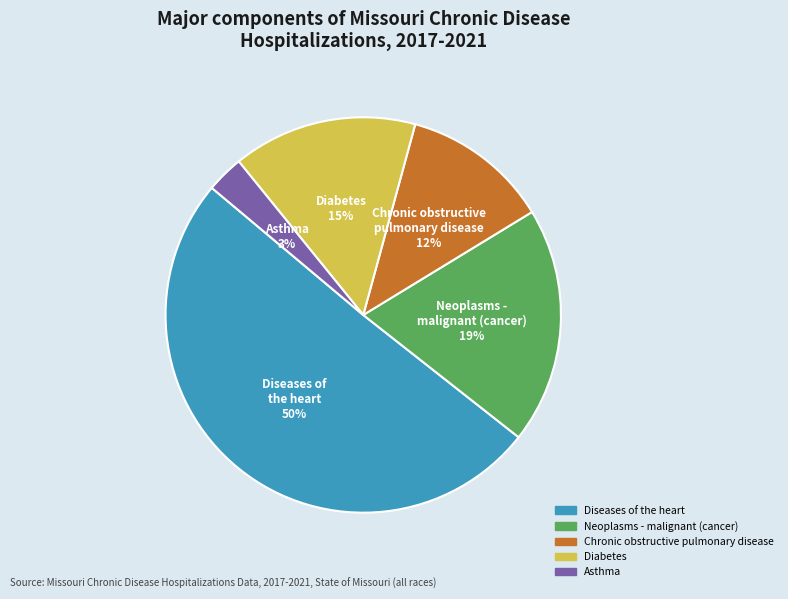

Which slice is the largest?

Diseases of the heart